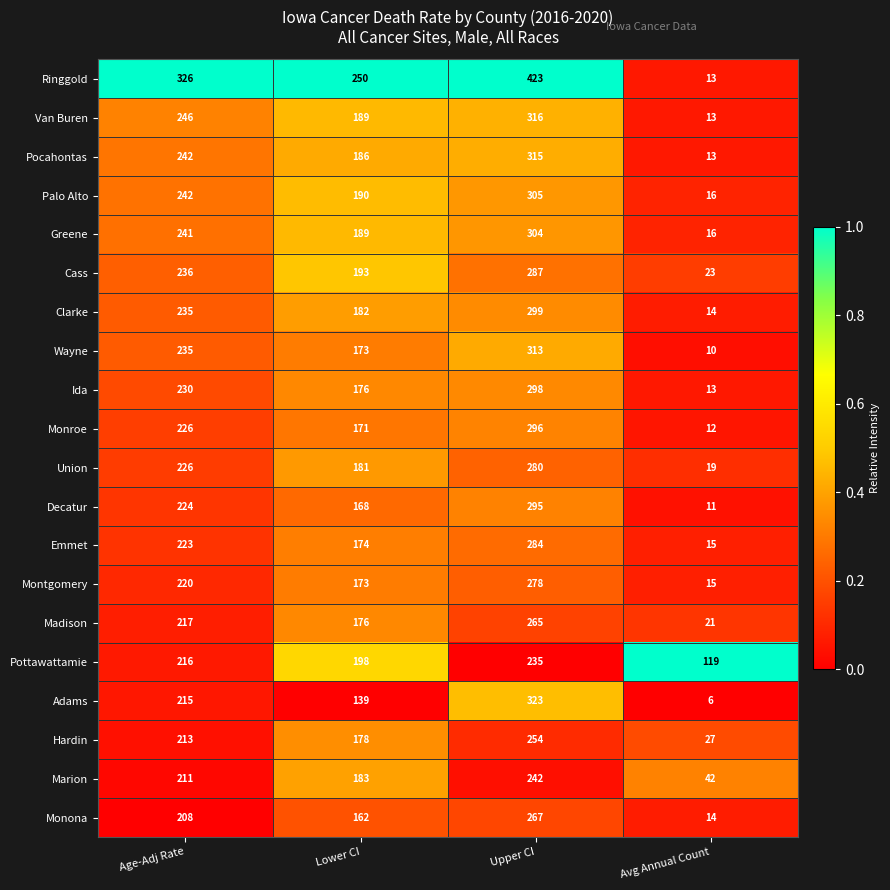

What is the difference between the maximum and second lowest values in the Ringgold series?

173